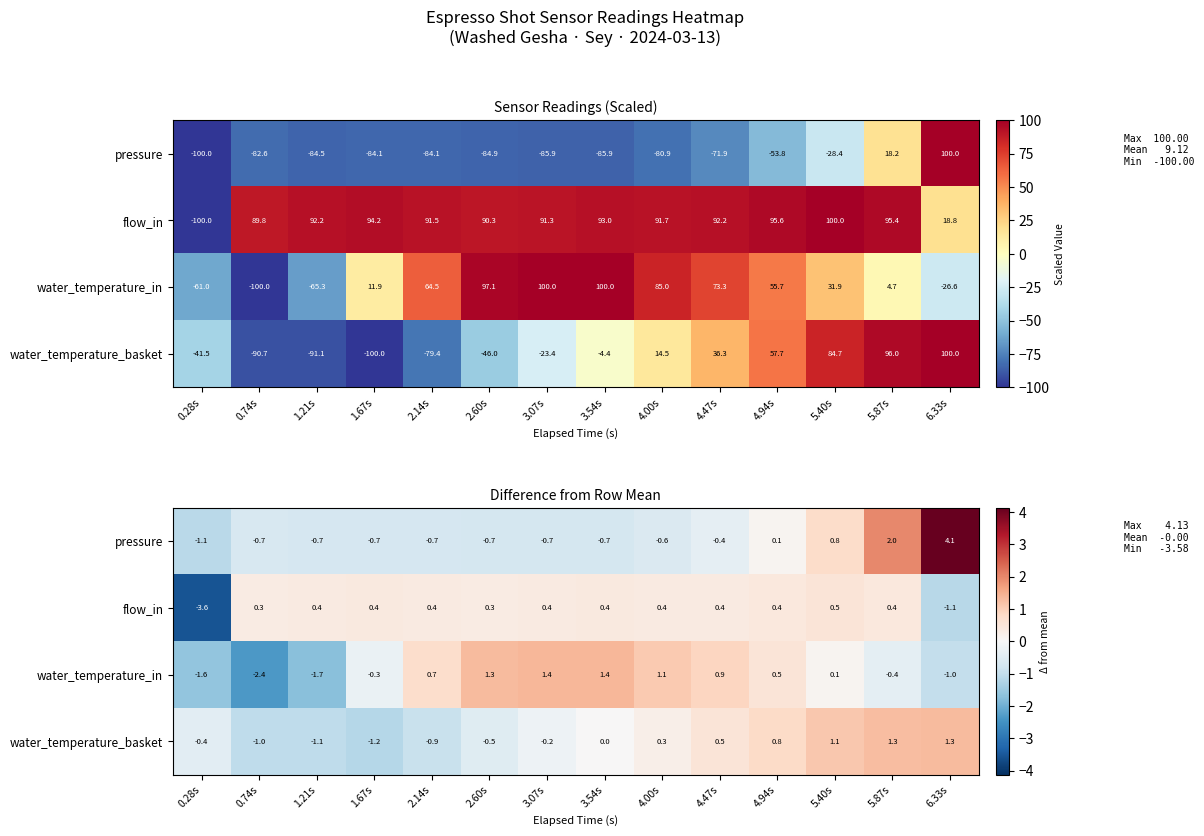

Which category has the lowest value in the pressure series?

0.28s